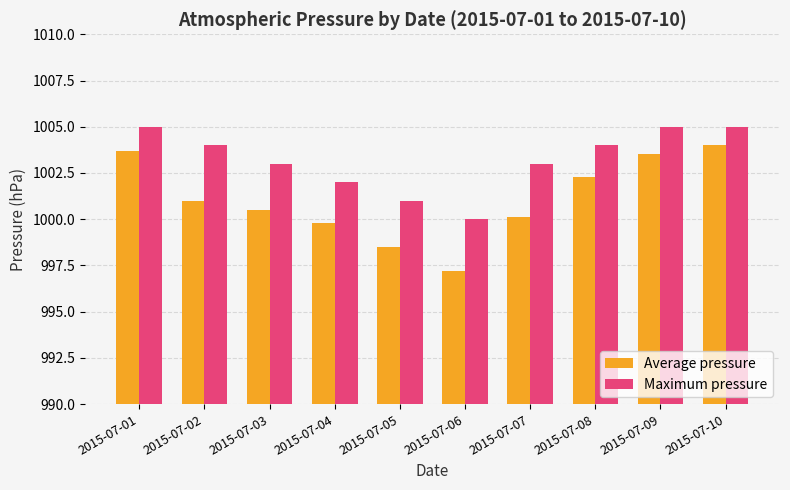

Between 2015-07-04 and 2015-07-07, which series saw the biggest shift?

Maximum pressure